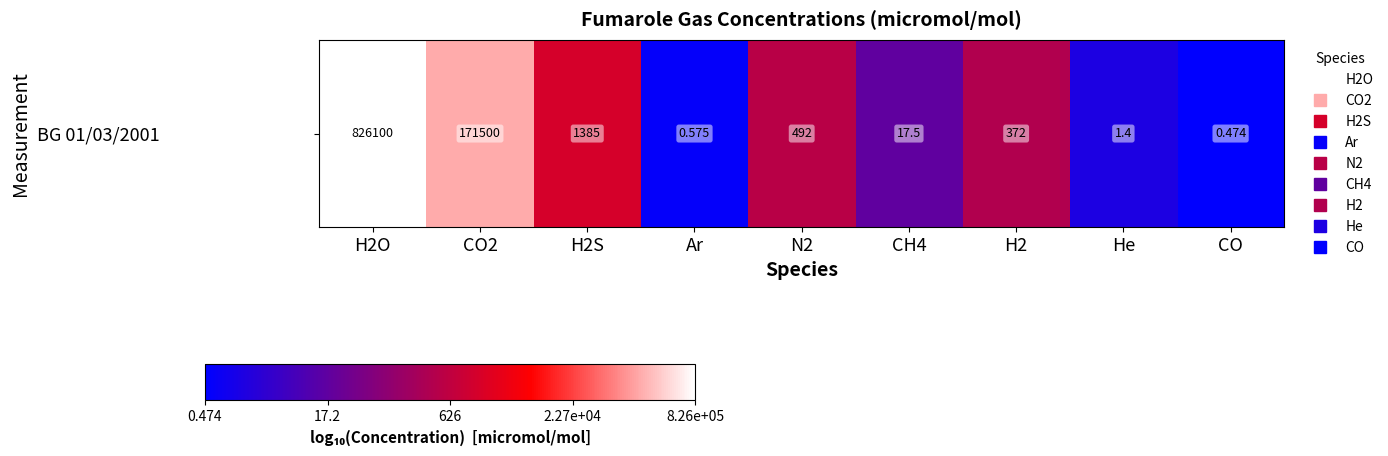

What is the difference between the values at H2S and H2O?

2.8